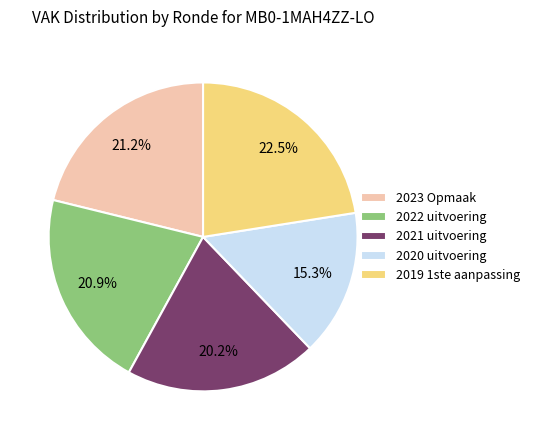

To the nearest percent, what is the difference between the largest and smallest slice percentages?

7%